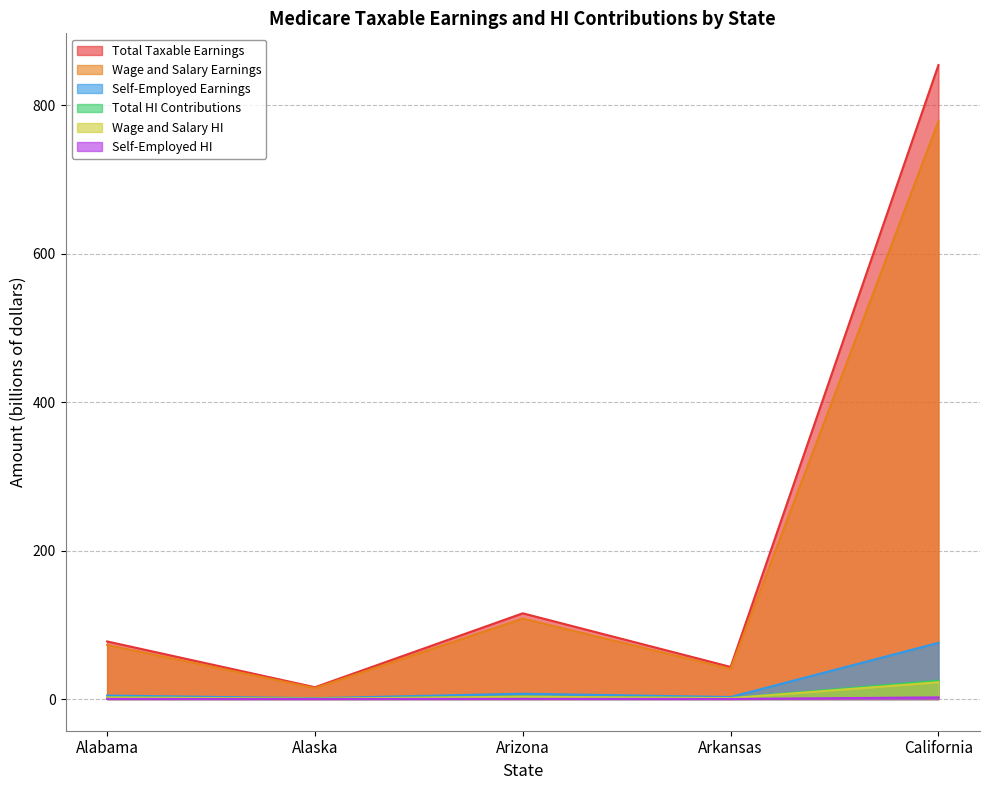

The value of Total Taxable Earnings at Alaska is 7.0. True or false?

False